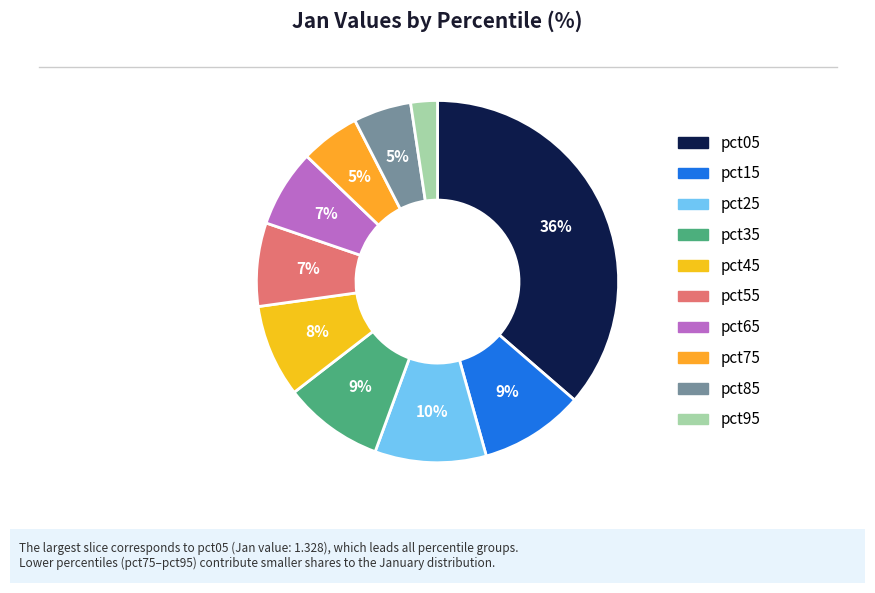

Is there any slice that represents more than half of the pie?

No